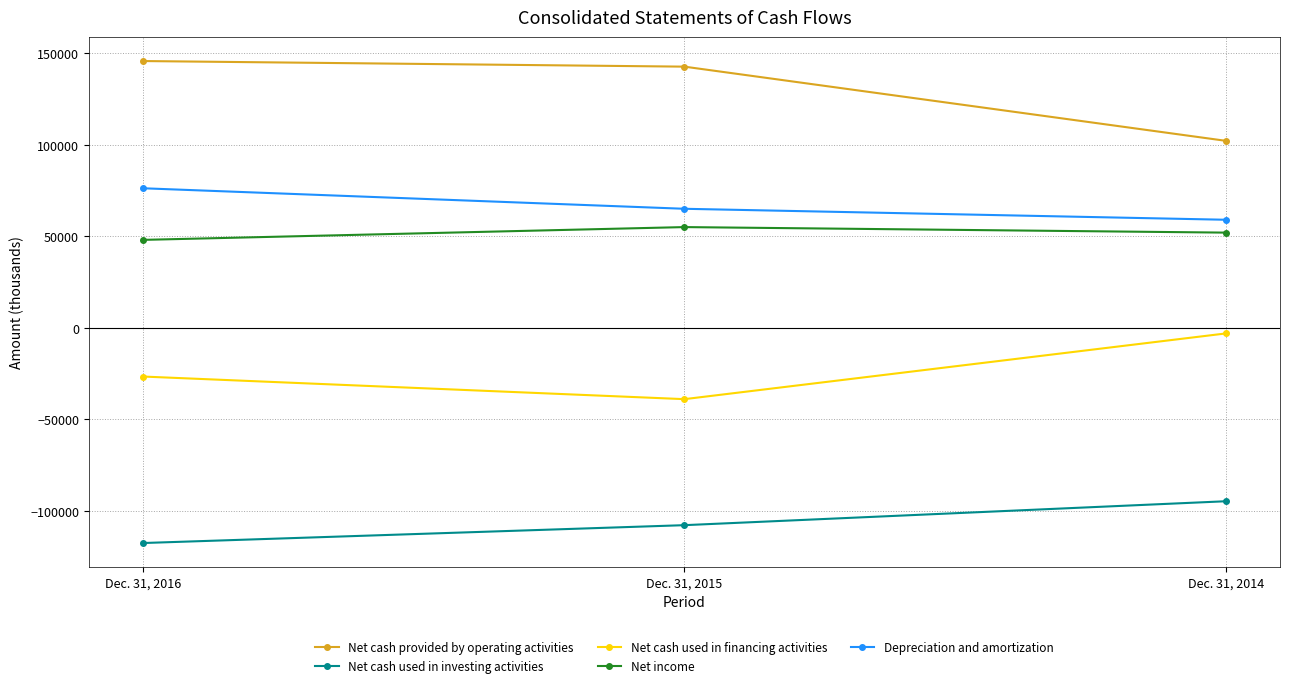

Reading right to left, extract all data points from this chart.

Net cash provided by operating activities: Dec. 31, 2014=102170	Dec. 31, 2015=142714	Dec. 31, 2016=145776
Net cash used in investing activities: Dec. 31, 2014=-94845	Dec. 31, 2015=-107919	Dec. 31, 2016=-117683
Net cash used in financing activities: Dec. 31, 2014=-3117	Dec. 31, 2015=-39038	Dec. 31, 2016=-26678
Net income: Dec. 31, 2014=51991	Dec. 31, 2015=55016	Dec. 31, 2016=48024
Depreciation and amortization: Dec. 31, 2014=59022	Dec. 31, 2015=65020	Dec. 31, 2016=76240